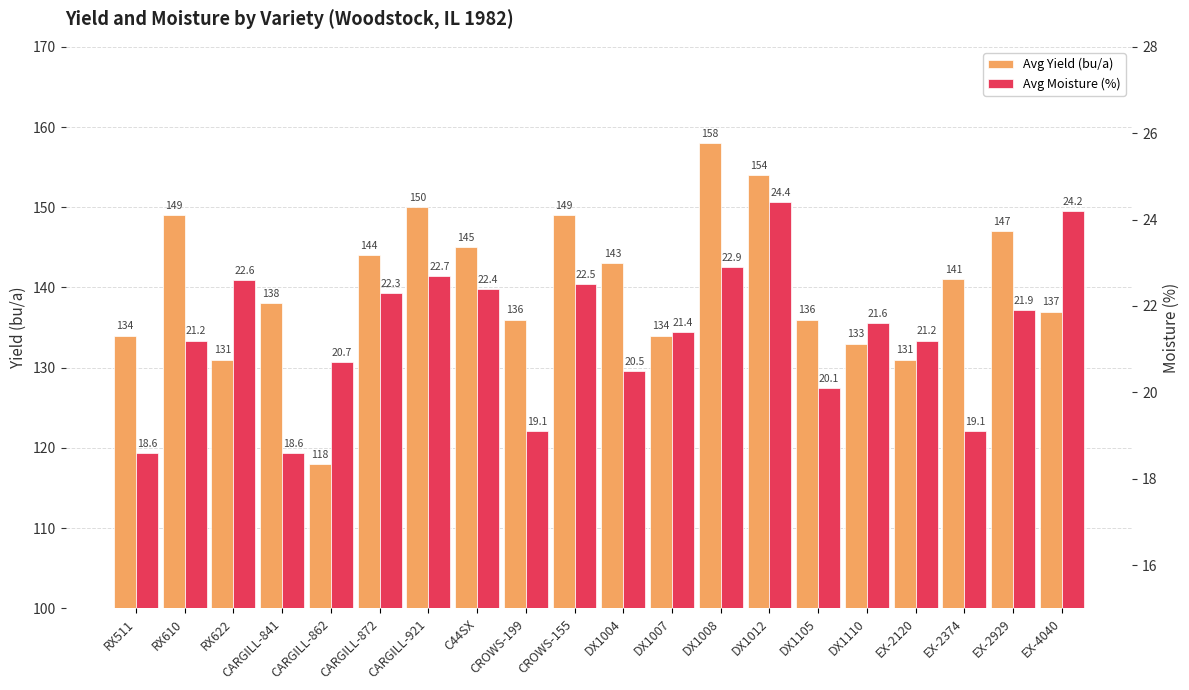

Reading right to left, what are all the values shown in this chart?

Avg Yield (bu/a): EX-4040=137.0	EX-2929=147.0	EX-2374=141.0	EX-2120=131.0	DX1110=133.0	DX1105=136.0	DX1012=154.0	DX1008=158.0	DX1007=134.0	DX1004=143.0	CROWS-155=149.0	CROWS-199=136.0	C44SX=145.0	CARGILL-921=150.0	CARGILL-872=144.0	CARGILL-862=118.0	CARGILL-841=138.0	RX622=131.0	RX610=149.0	RX511=134.0
Avg Moisture (%): EX-4040=24.2	EX-2929=21.9	EX-2374=19.1	EX-2120=21.2	DX1110=21.6	DX1105=20.1	DX1012=24.4	DX1008=22.9	DX1007=21.4	DX1004=20.5	CROWS-155=22.5	CROWS-199=19.1	C44SX=22.4	CARGILL-921=22.7	CARGILL-872=22.3	CARGILL-862=20.7	CARGILL-841=18.6	RX622=22.6	RX610=21.2	RX511=18.6